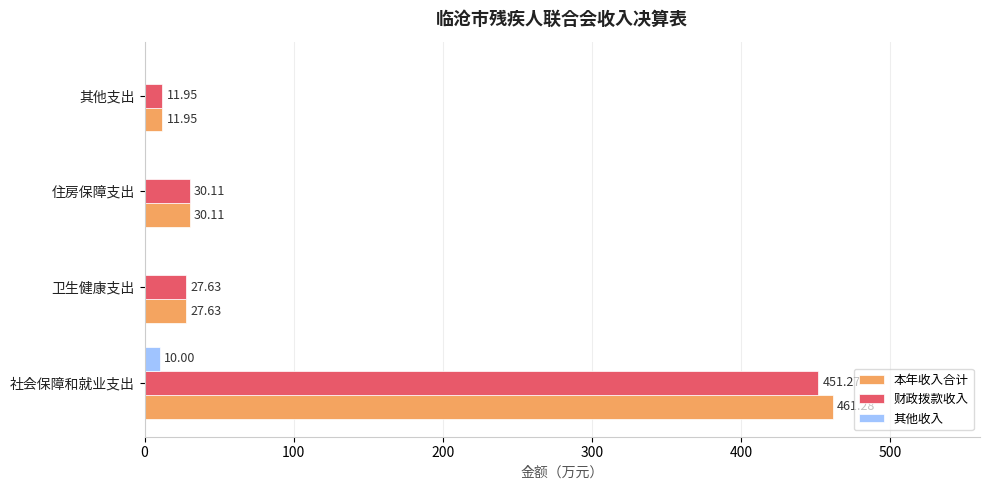

Between 社会保障和就业支出 and 住房保障支出, which series saw the biggest shift?

本年收入合计